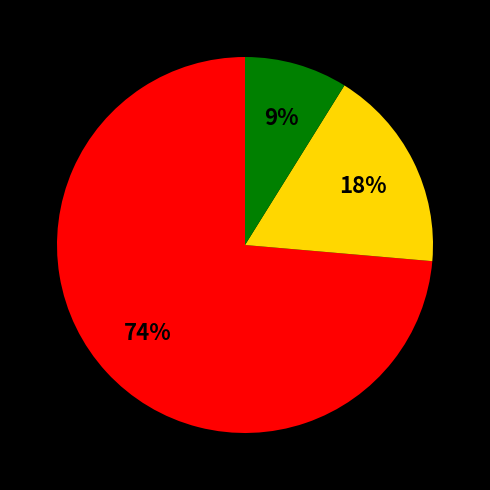

Does any single category account for the majority?

Yes